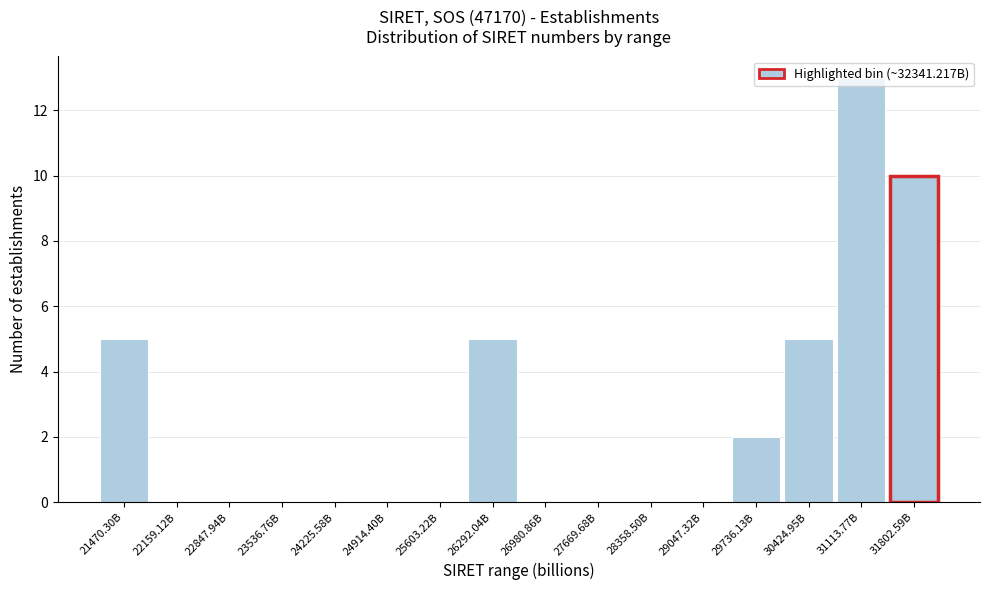

What is the sum of all values?

40